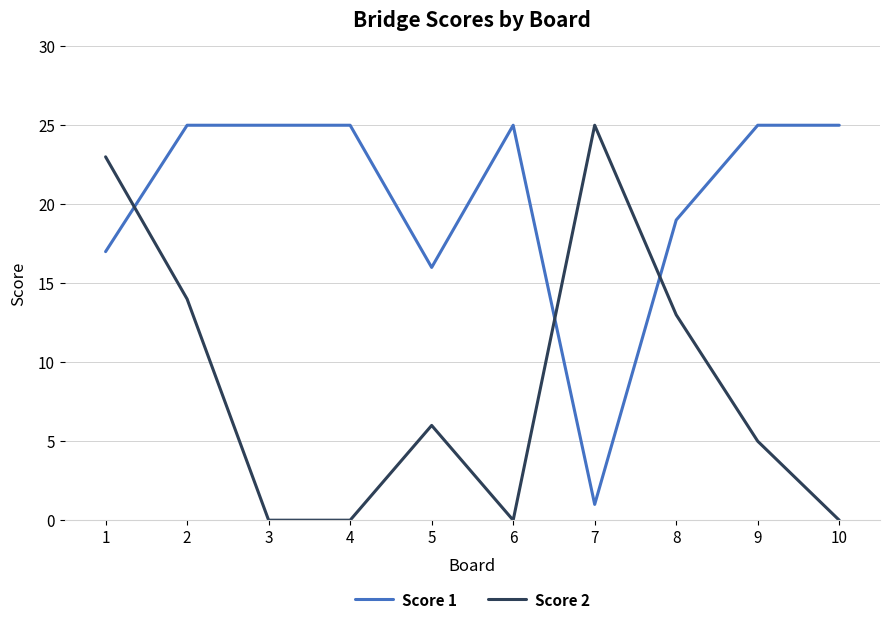

Is it true that Score 1 equals 5 at 1?

False